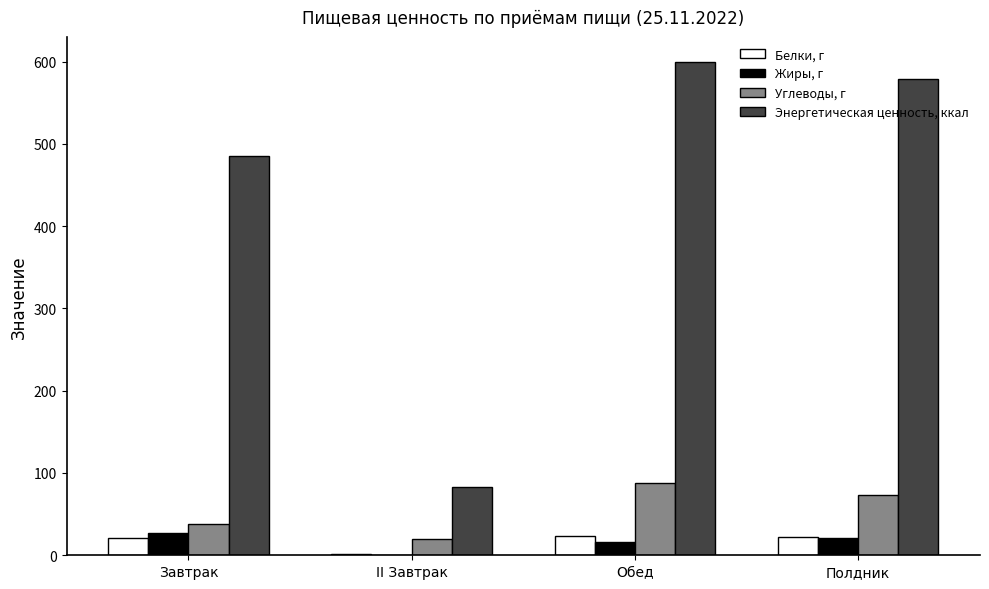

What is the difference between the Энергетическая ценность, ккал values at Полдник and Обед?

20.6